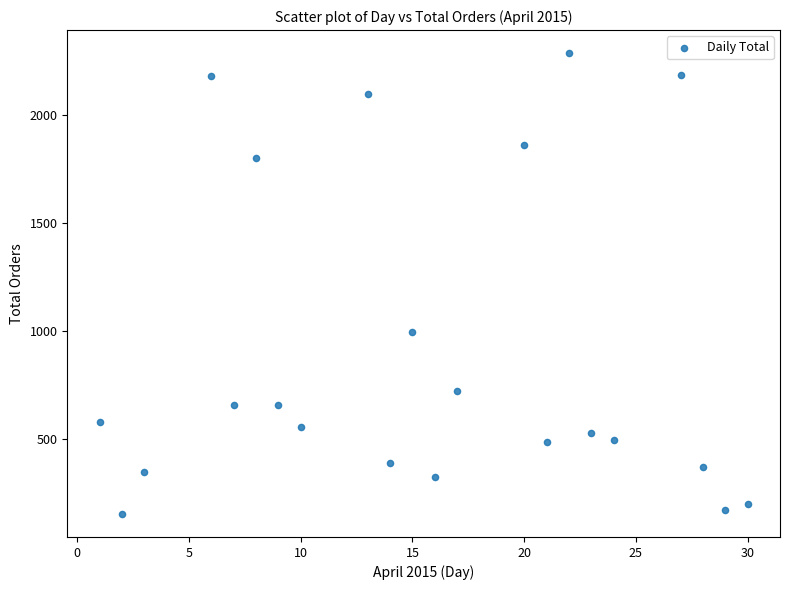

What Y value in the scatter plot is closest to 1220?

998